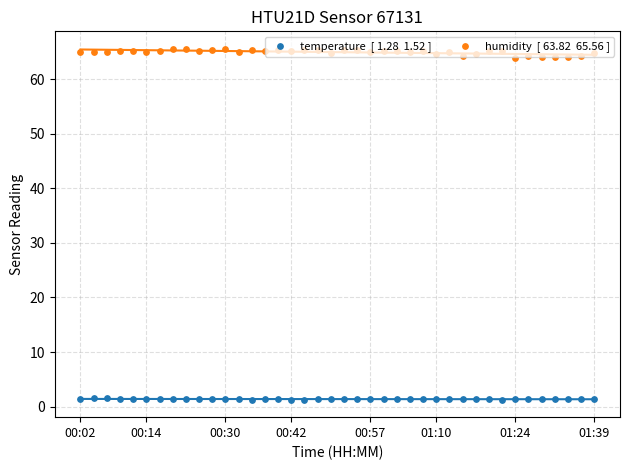

Which series has the largest total across all categories?

humidity  [ 63.82  65.56 ]